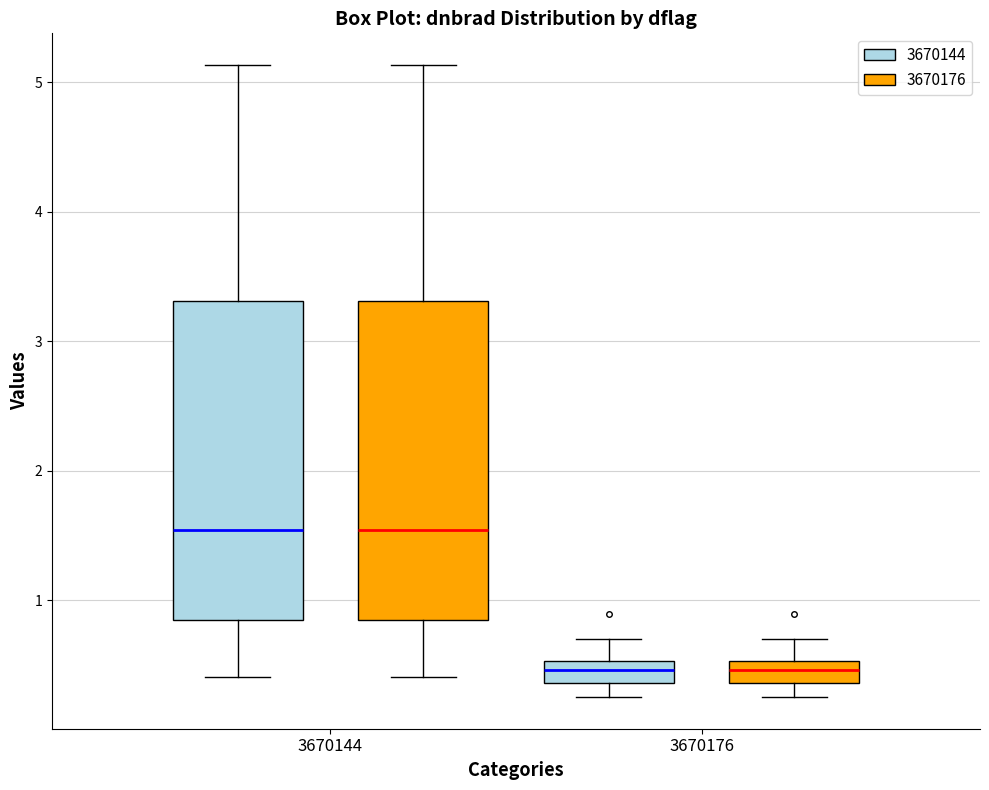

Where does the upper whisker of the box for 3670176 (3670176) end on the y-axis? The values are not printed on the chart, so give them approximately, as read against the axis.

0.7